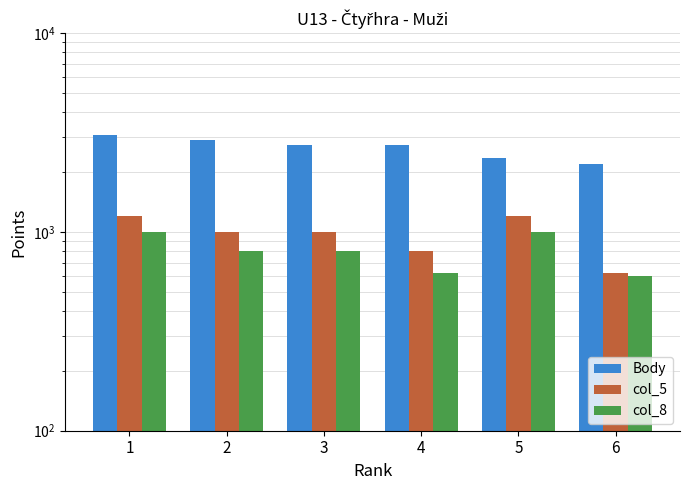

Is the value of col_5 at 5 greater than the value of col_8 at 2?

Yes